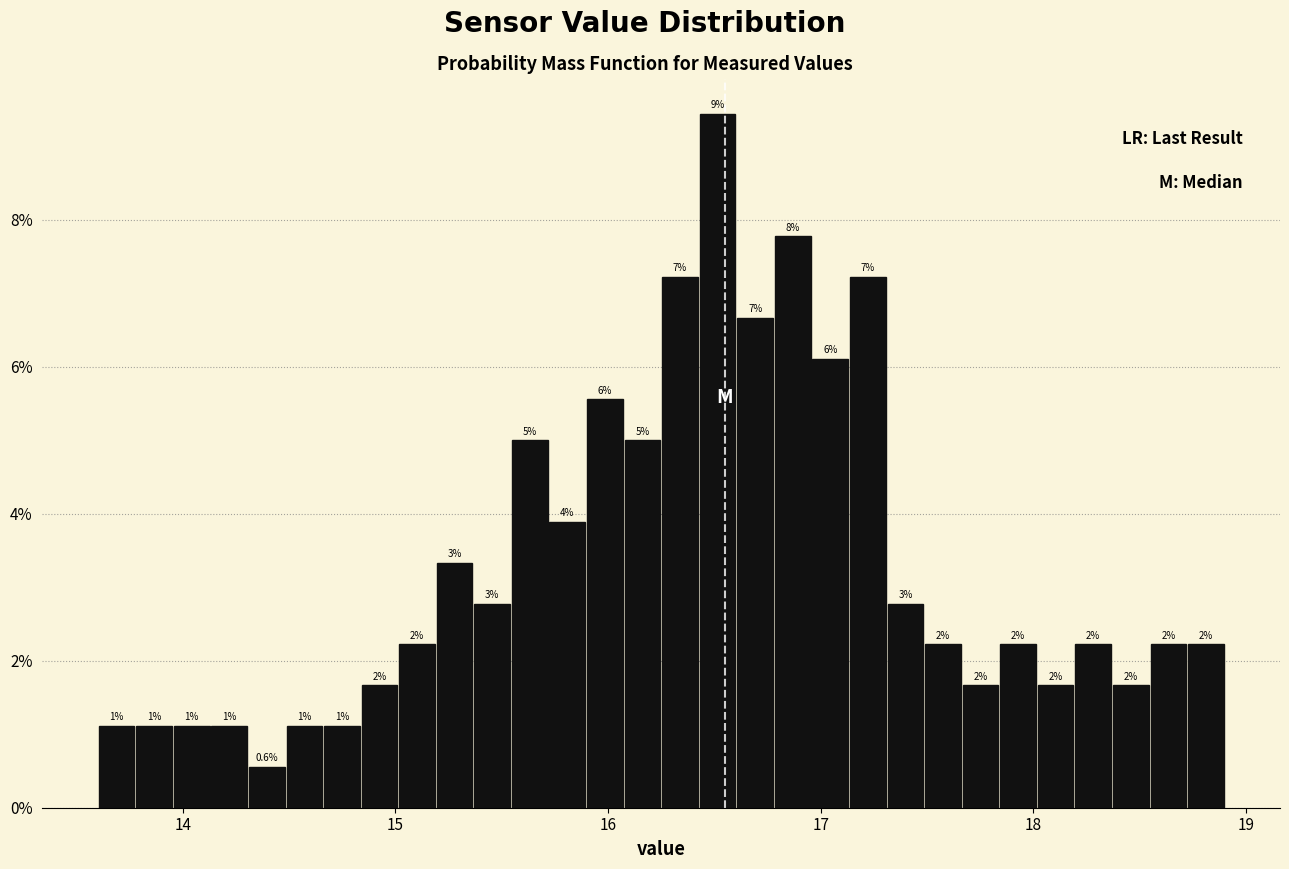

Around what value on the x-axis is the tallest bar? Give the approximate position of its centre, as read against the axis.

16.5